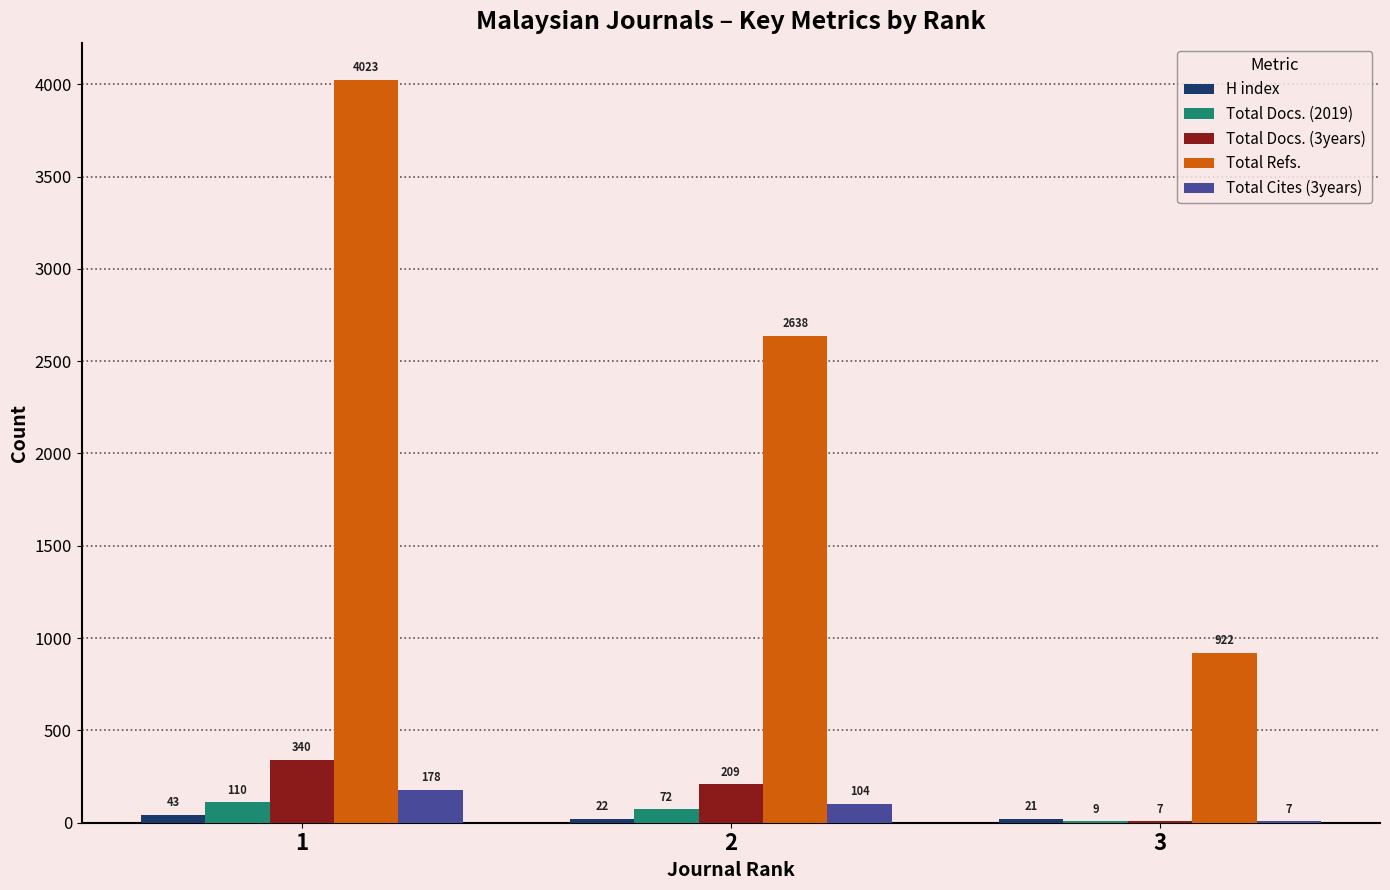

What is the maximum value shown in the chart?

4023